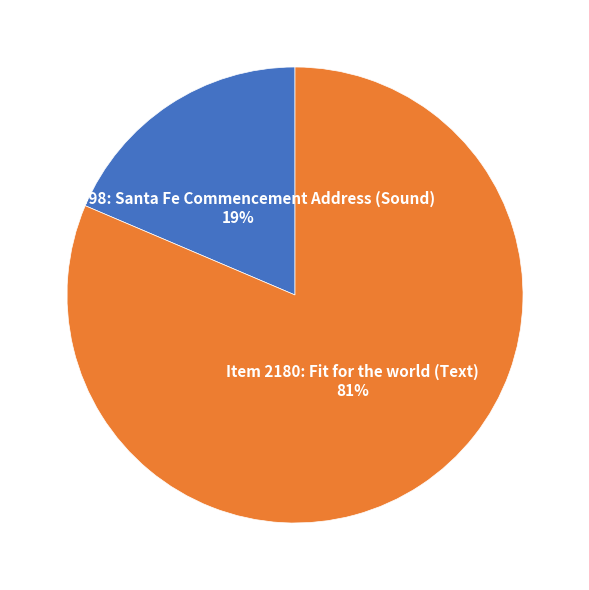

Which category accounts for the majority?

Item 2180: Fit for the world (Text)